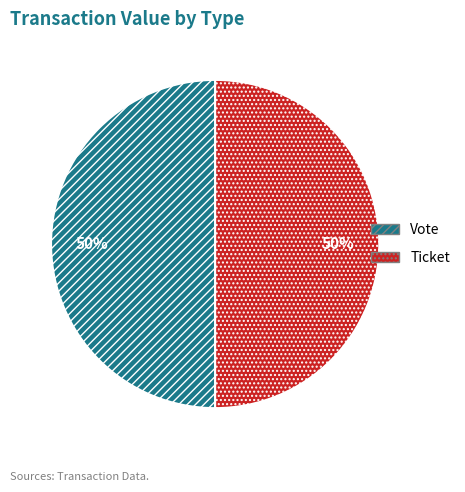

What is the ratio of the value at Ticket to the value at Vote?

1.0